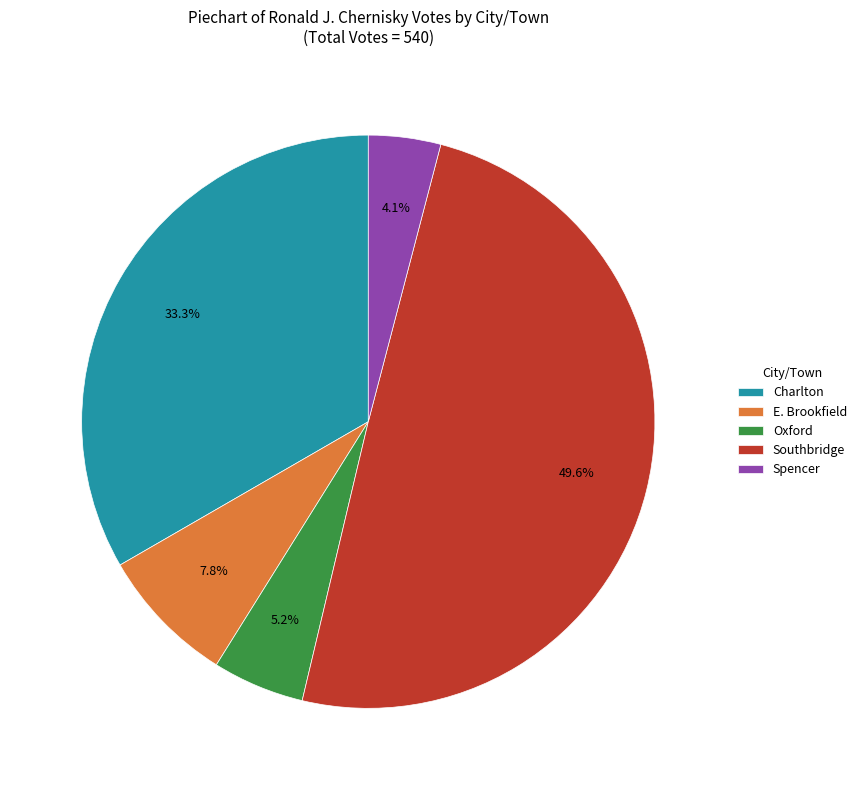

To the nearest percent, what is the average slice percentage?

20%